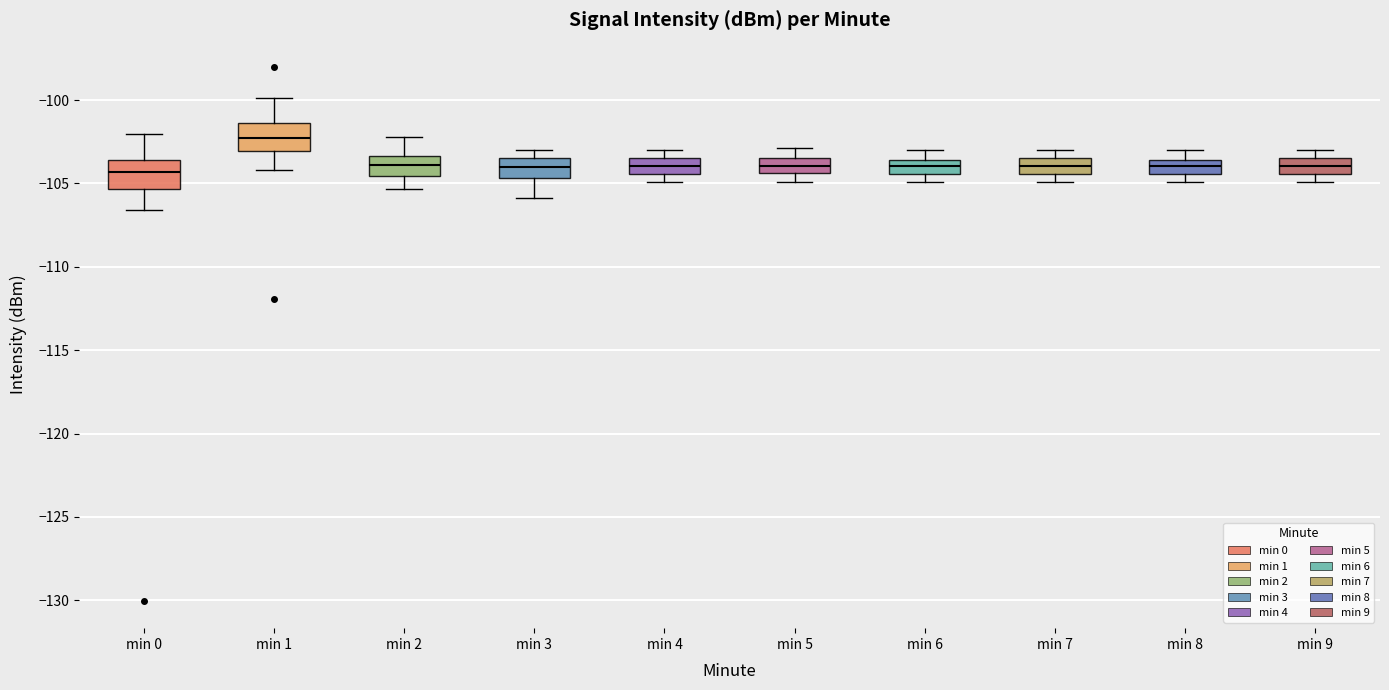

Where does the median line of the box for min 9 sit on the y-axis? The values are not printed on the chart, so give them approximately, as read against the axis.

-104.0